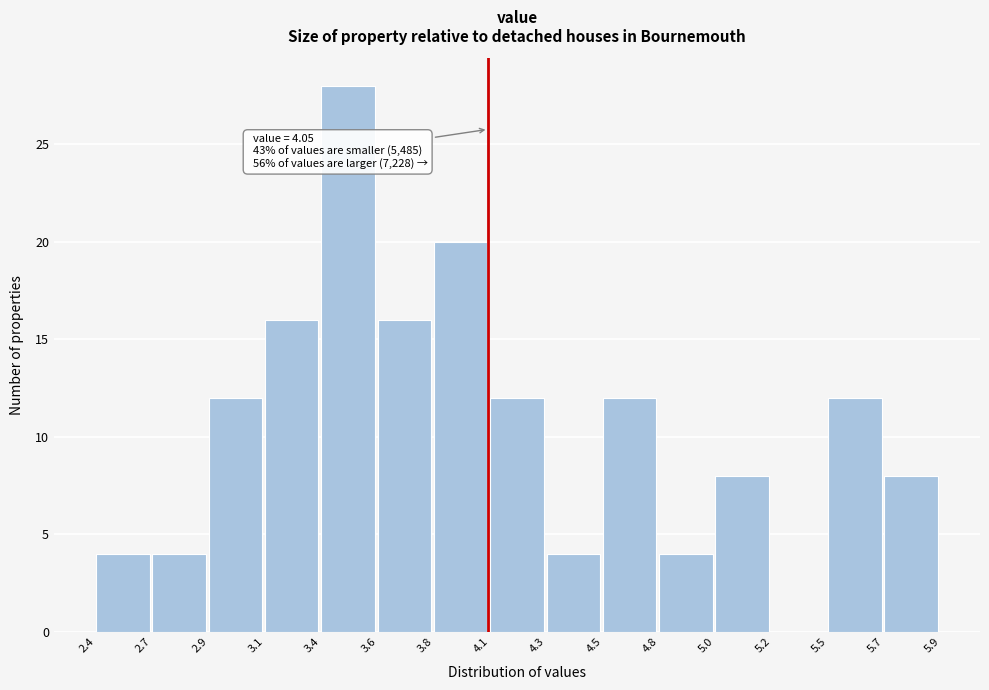

Reading right to left, list all the values displayed in this chart.

5.7=8	5.5=12	5.2=0	5.0=8	4.8=4	4.5=12	4.3=4	4.1=12	3.8=20	3.6=16	3.4=28	3.1=16	2.9=12	2.7=4	2.4=4